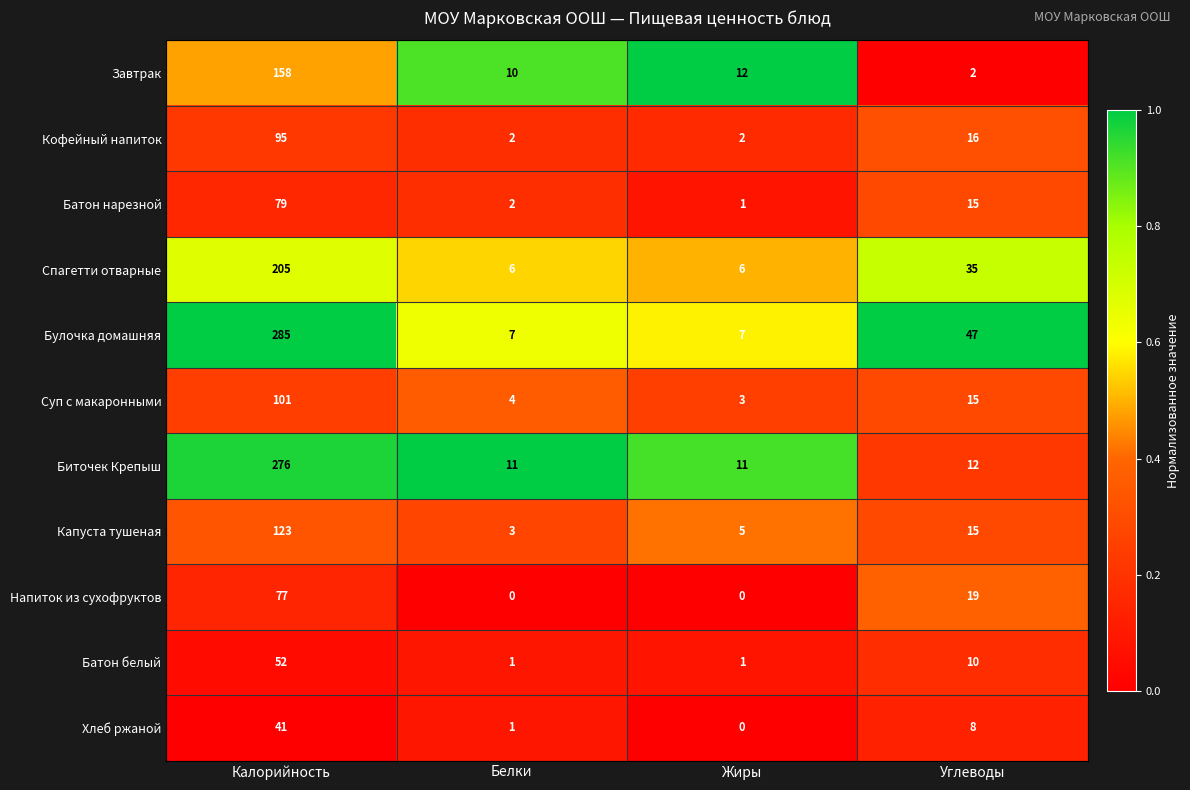

What is the difference between the Батон нарезной values at Калорийность and Углеводы?

64